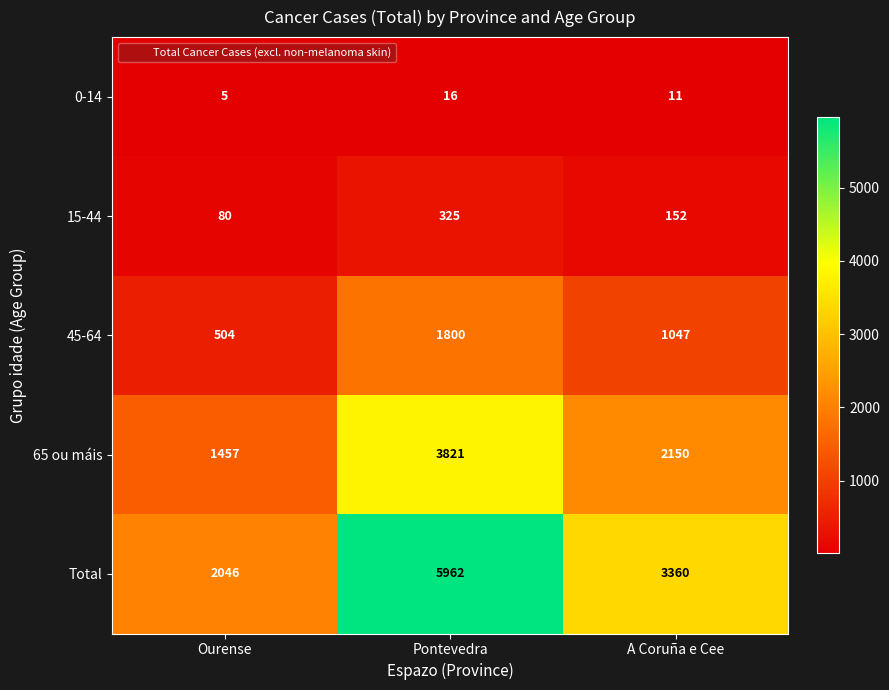

What is the difference between the 0-14 values at A Coruña e Cee and Ourense?

6